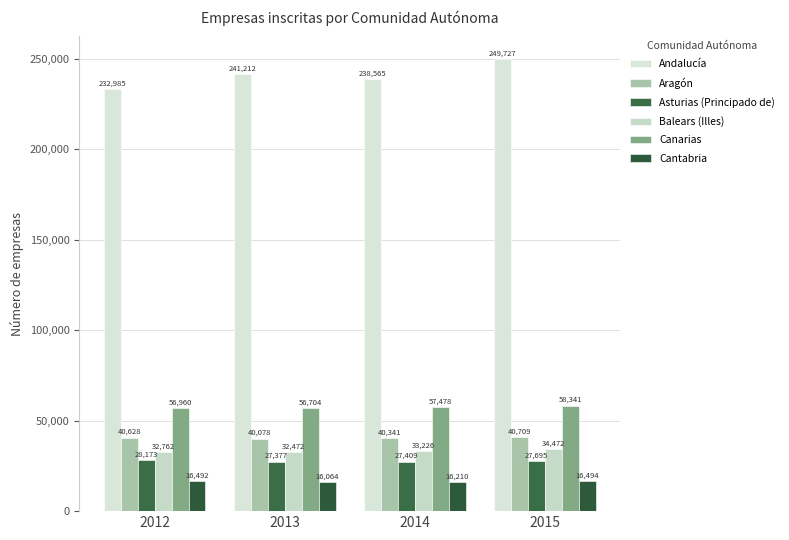

What is the greatest value displayed?

249727